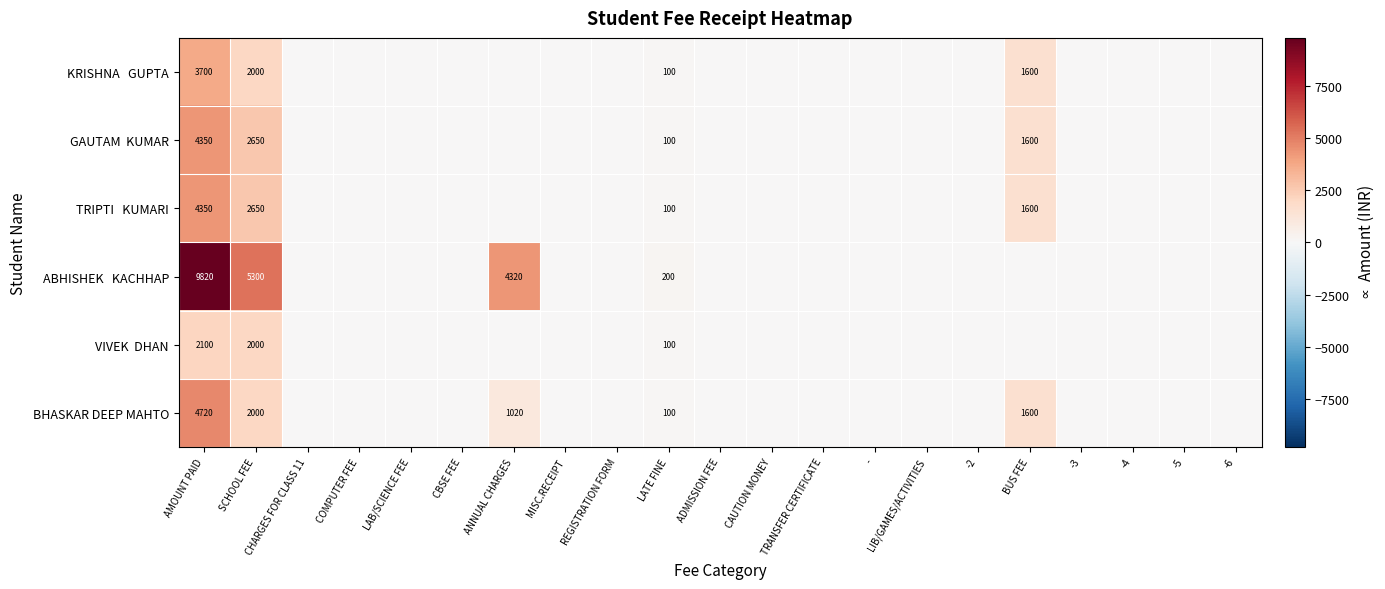

How many values in TRIPTI KUMARI are above zero?

4